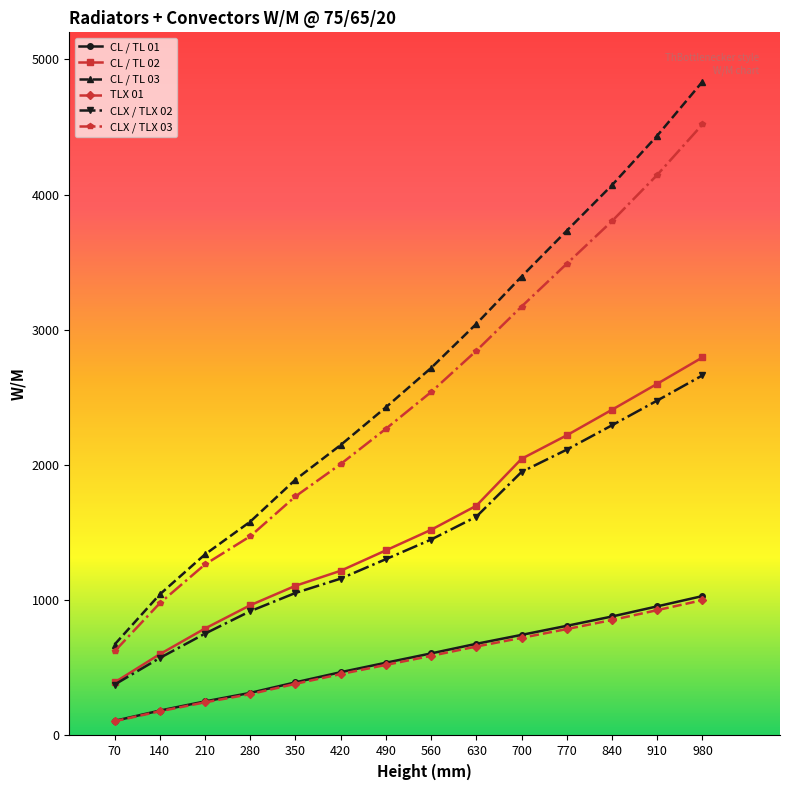

How many lines are shown in the chart?

6